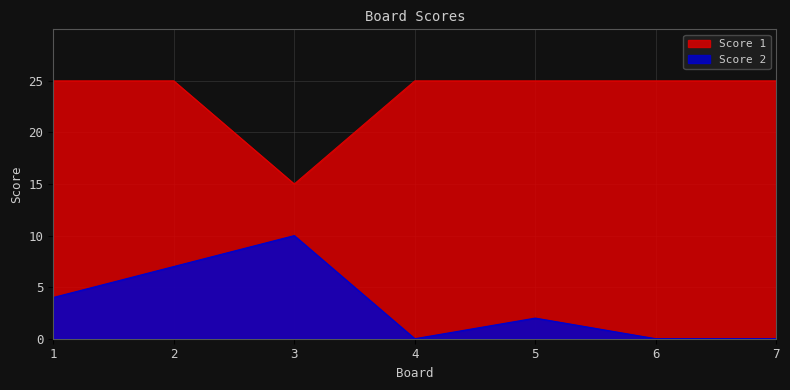

Where is the first local minimum for Score 2?

4